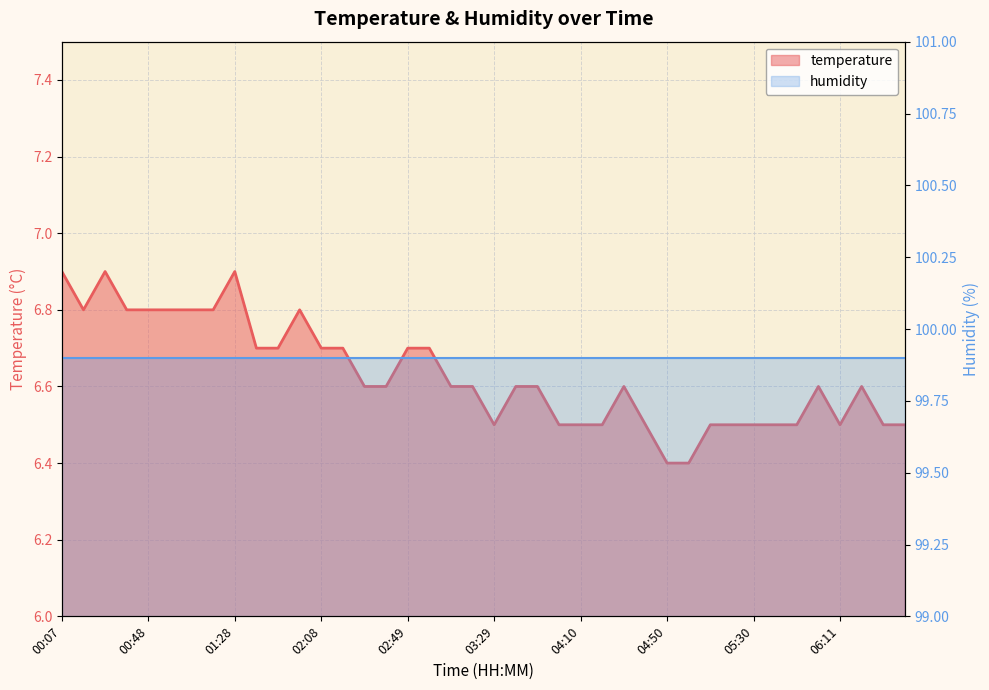

Which has a higher value, 00:58 or 02:28?

00:58